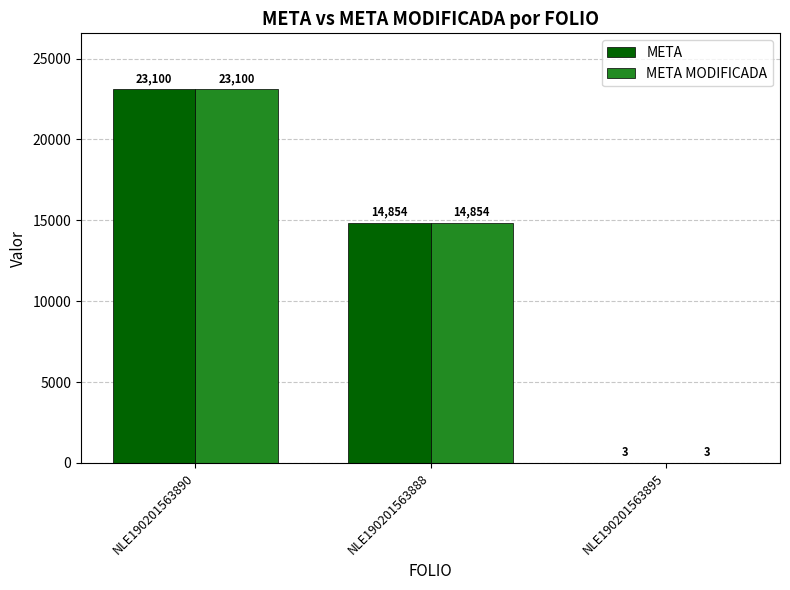

What is the total value across all series at NLE190201563890?

46200